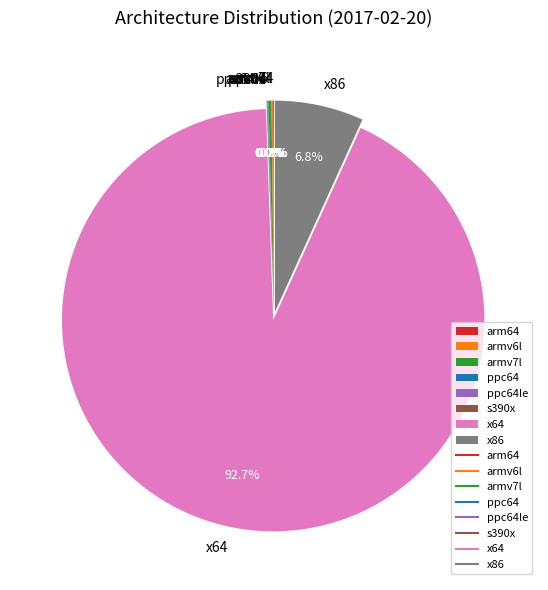

What percentage is NOT represented by x86?

93.2%